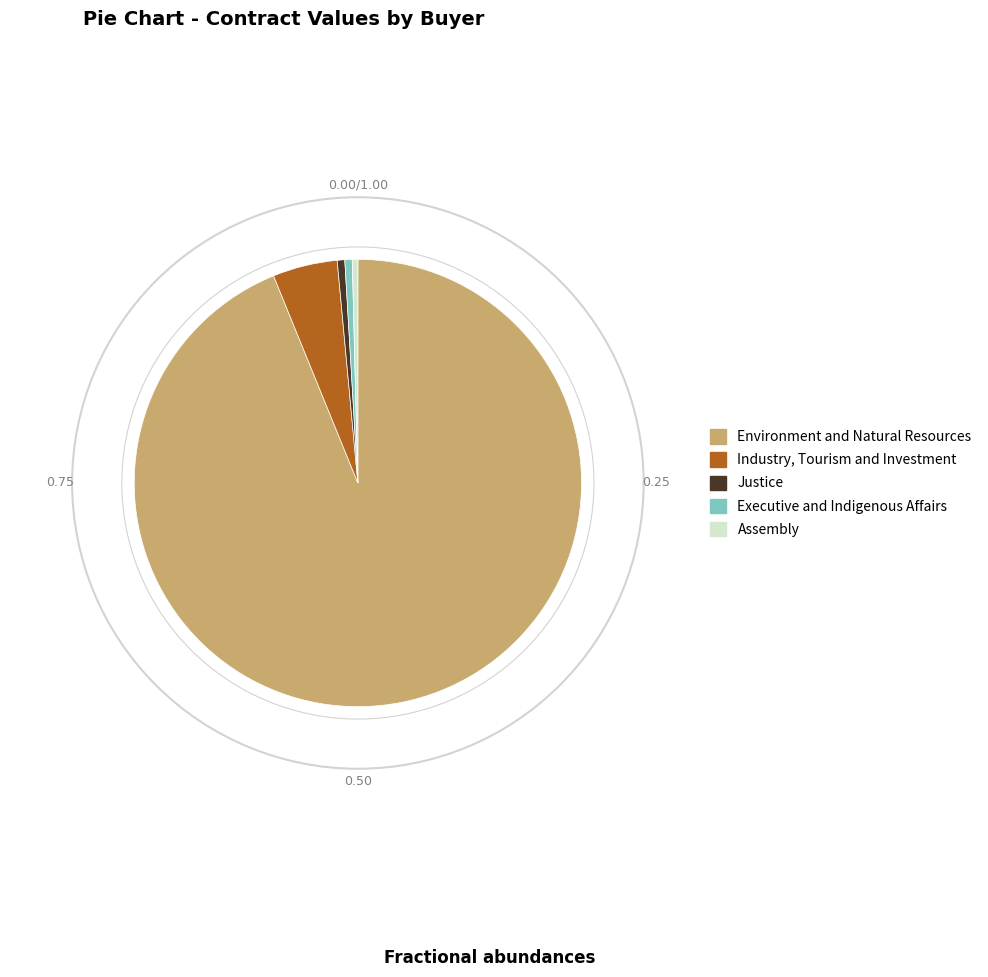

Is the sum of Executive and Indigenous Affairs and Assembly greater than half?

No